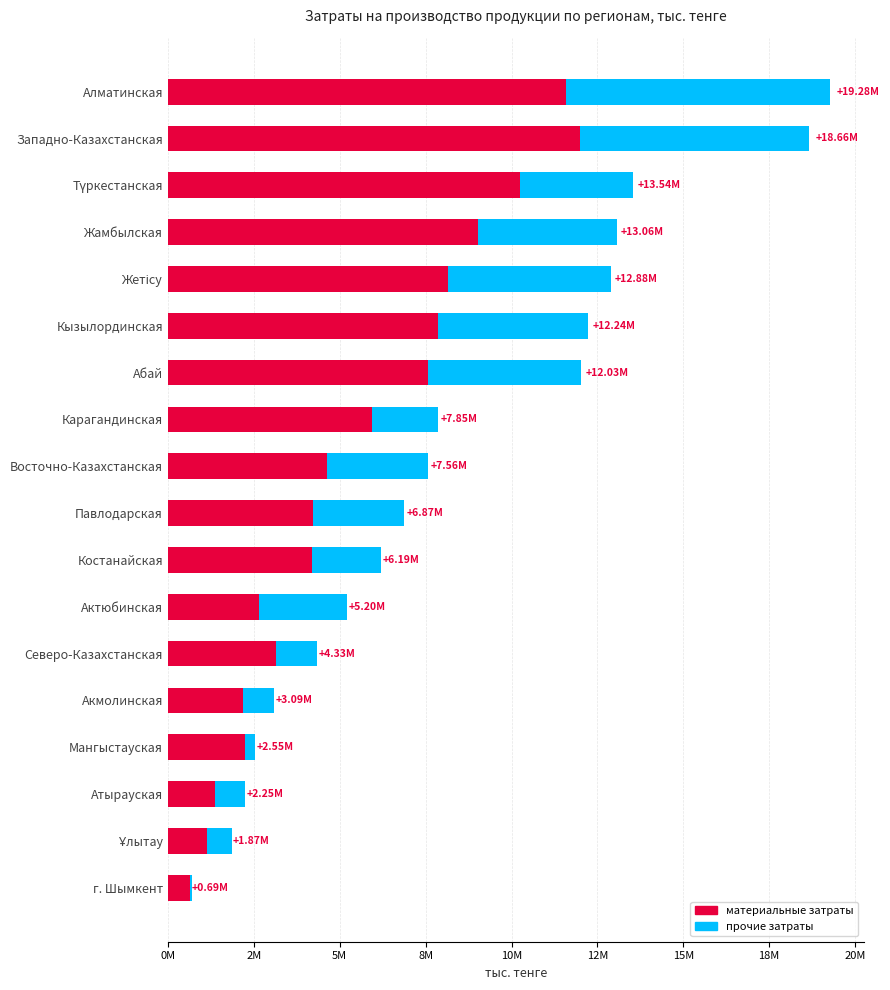

What are all the series names shown in the legend?

материальные затраты, прочие затраты